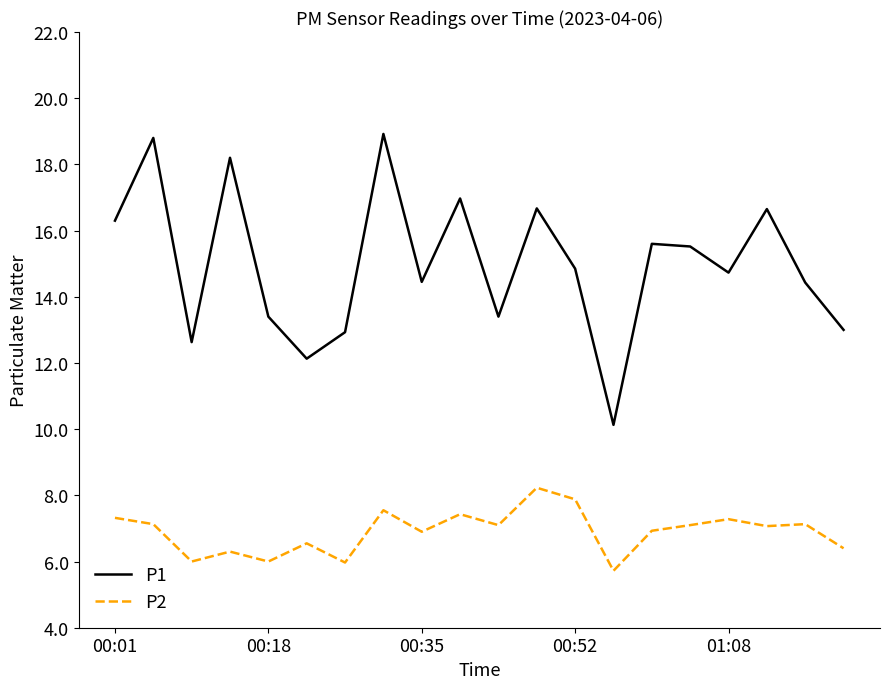

True or false: P2 and P1 cross at least once.

False